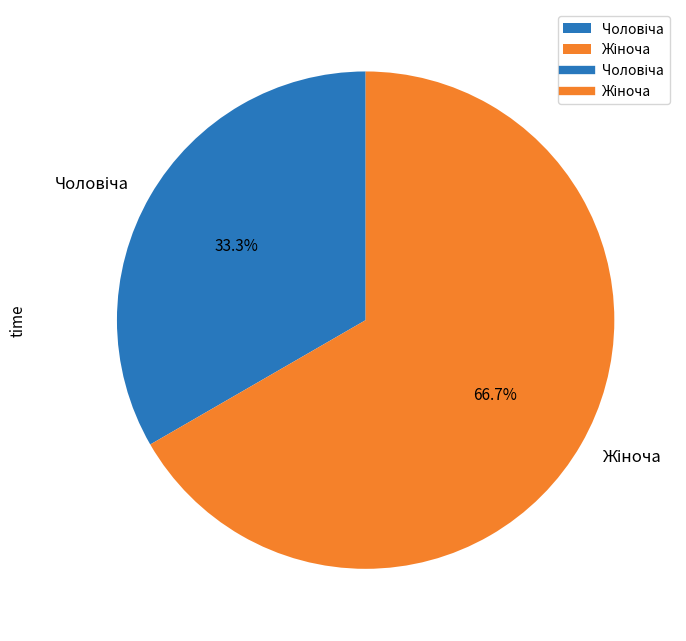

Which has a higher value, Чоловіча or Жіноча?

Жіноча